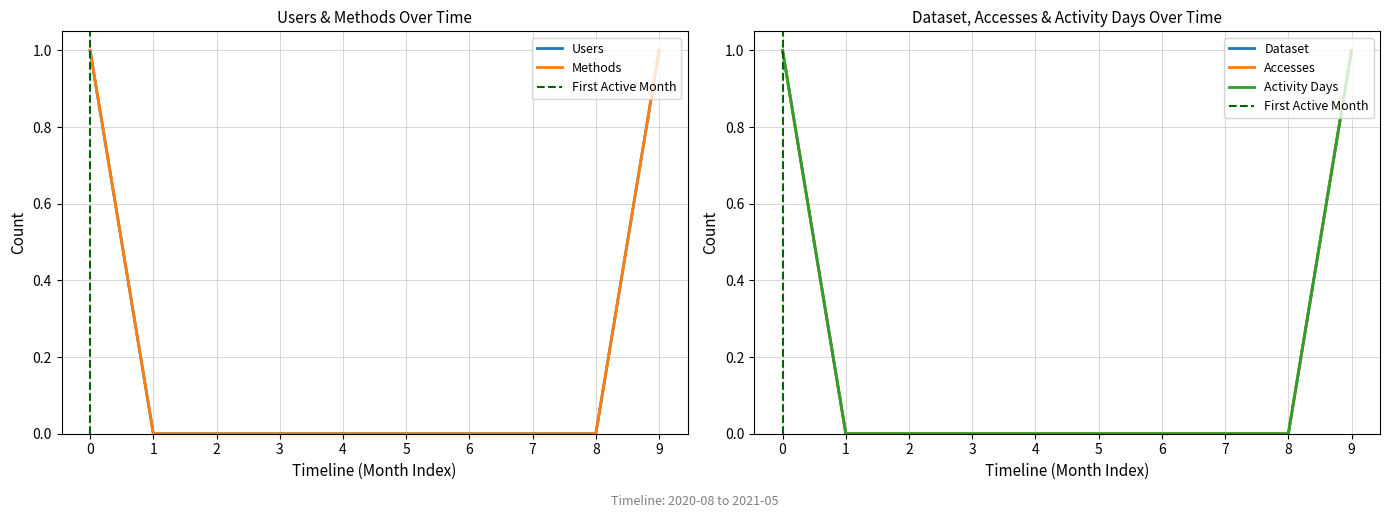

Does the chart display data point markers on the line(s)?

No